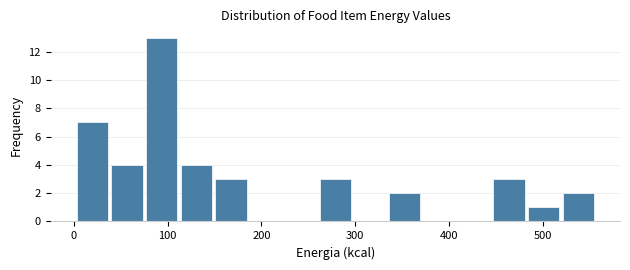

Read against the x-axis, roughly where is the centre of the tallest bar?

90